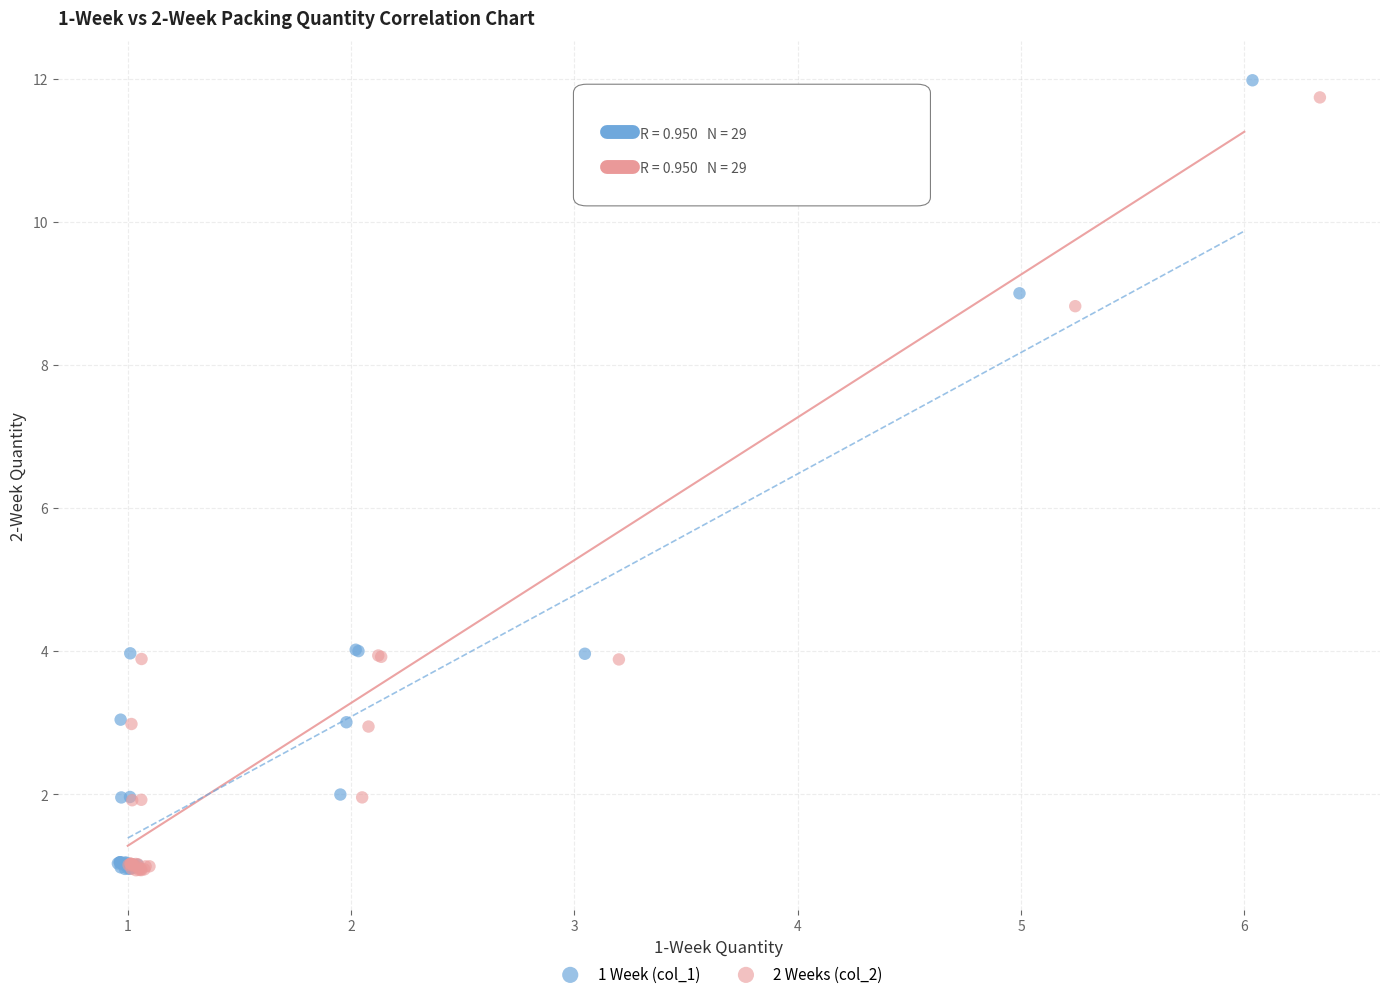

Which series has the largest Y range (max minus min)?

1 Week (col_1)